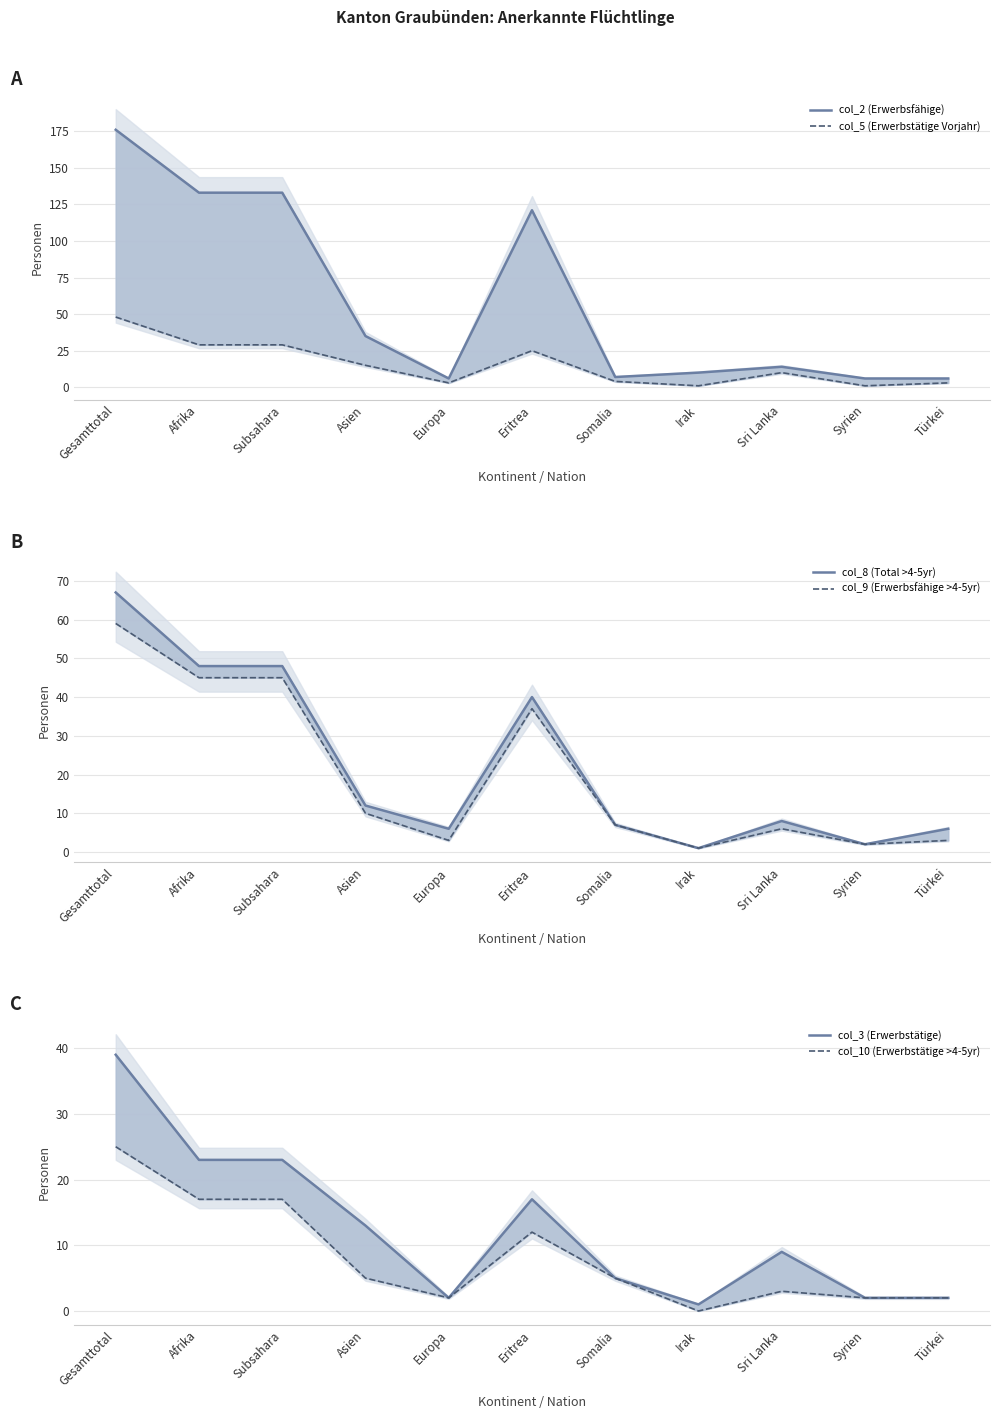

List the labels in order of col_8 (Total >4-5yr) value, largest first.

Gesamttotal, Afrika, Subsahara, Eritrea, Asien, Sri Lanka, Somalia, Europa, Türkei, Syrien, Irak